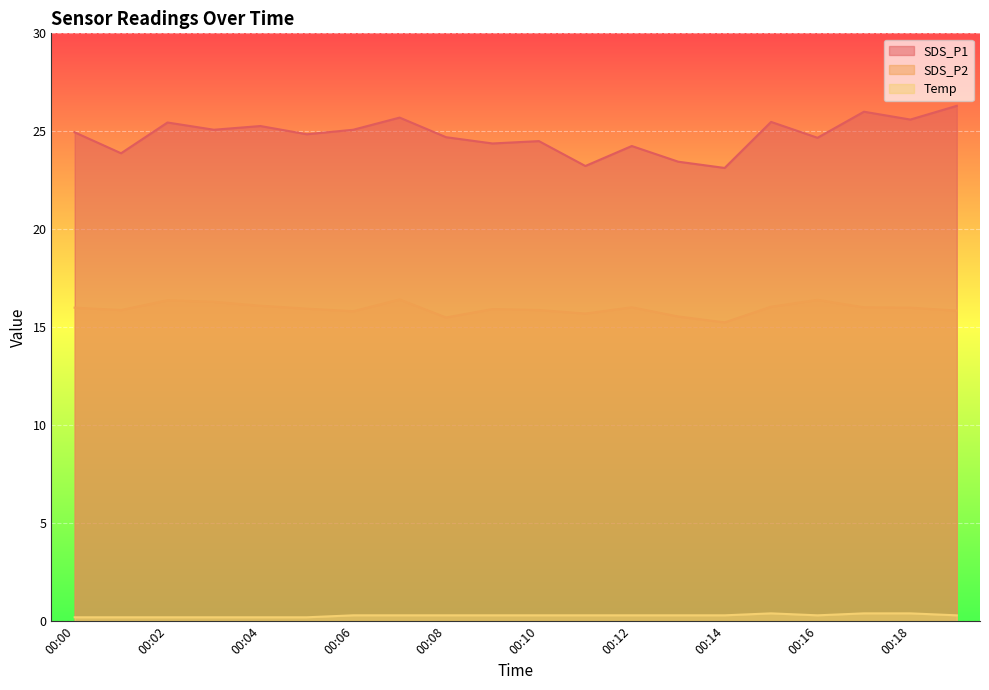

What is the difference between the second highest and minimum values in the SDS_P2 series?

1.1